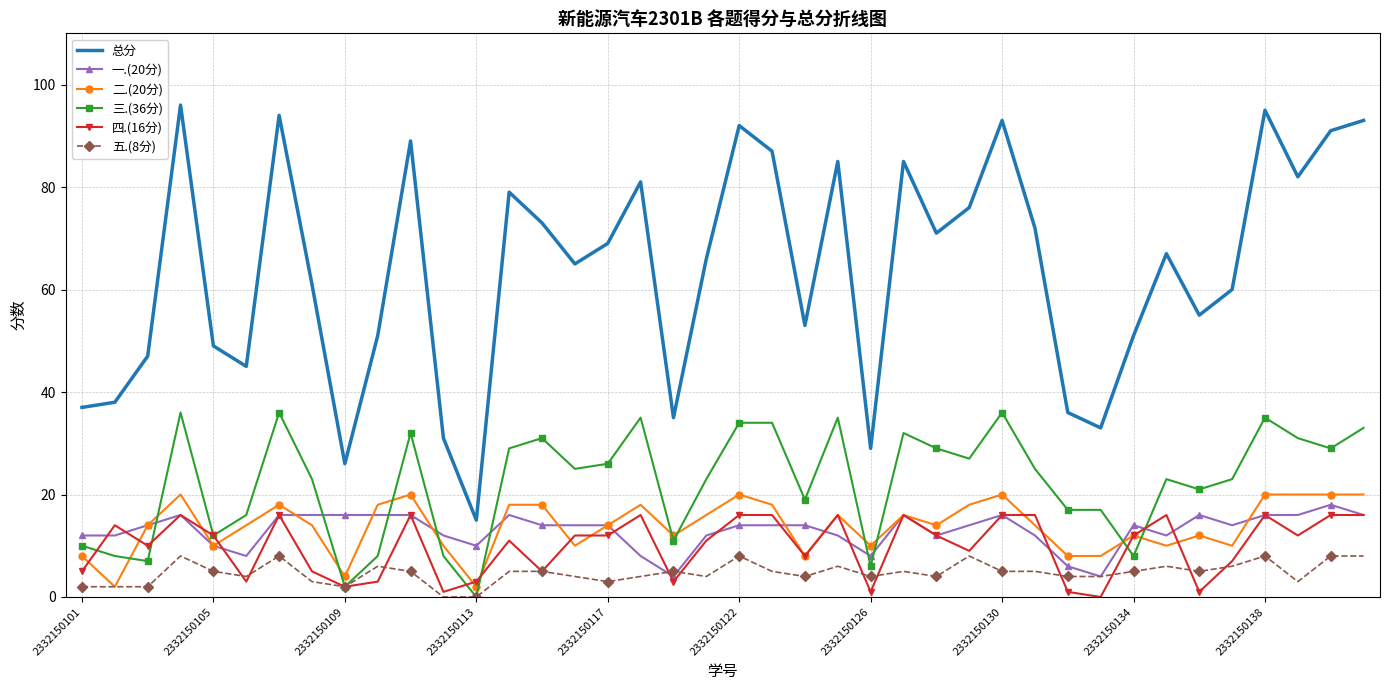

What is the maximum value shown in the chart?

96